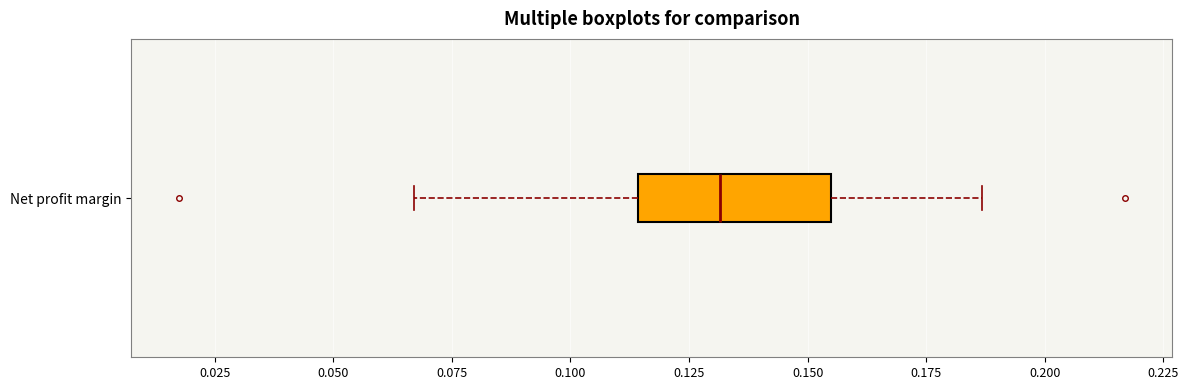

Read this box plot against the x-axis: the position of the median line, the range covered by the box, and the ends of both whiskers. The values are not printed on the chart, so give them approximately, as read against the axis.

median 0.130, box 0.115 to 0.155, whiskers 0.065 to 0.185